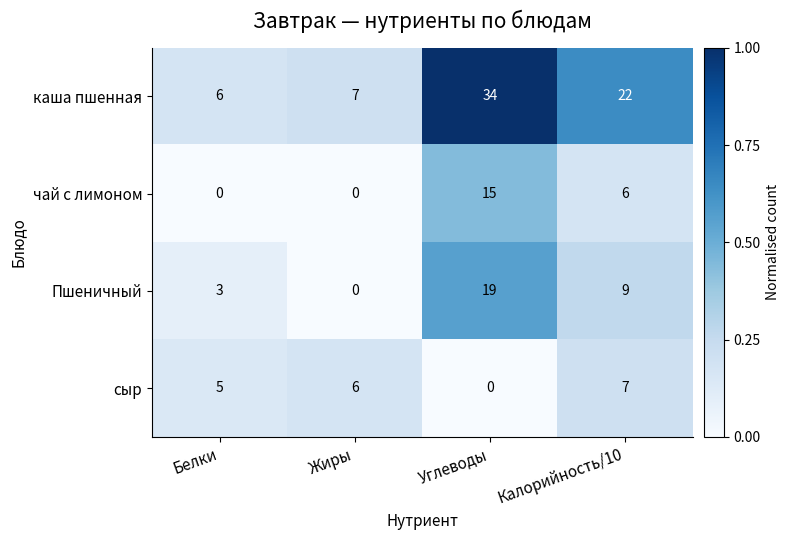

Between Жиры and Калорийность/10, which series saw the biggest shift?

каша пшенная